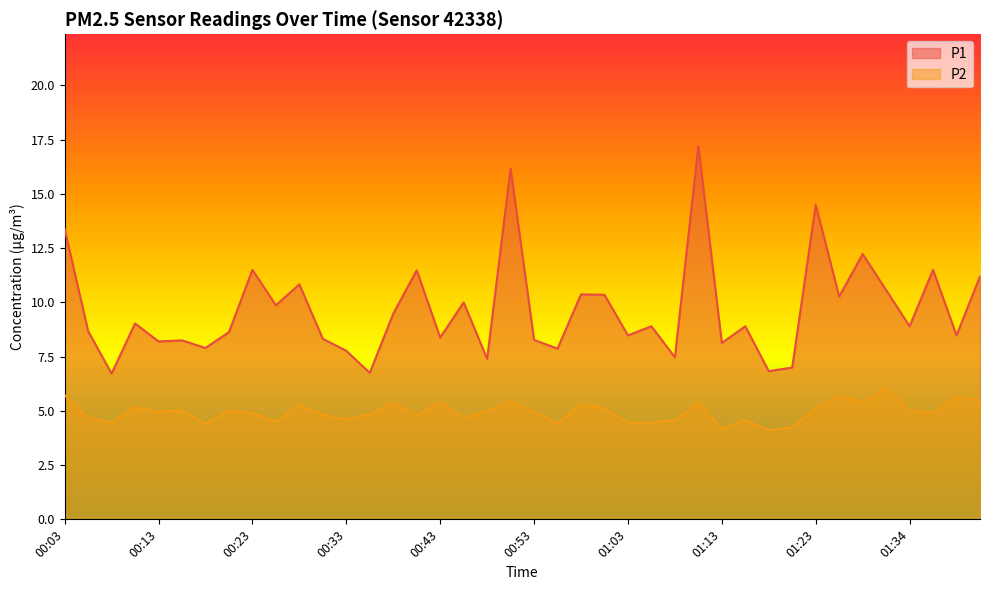

What is the sum of all P2 values?

198.2